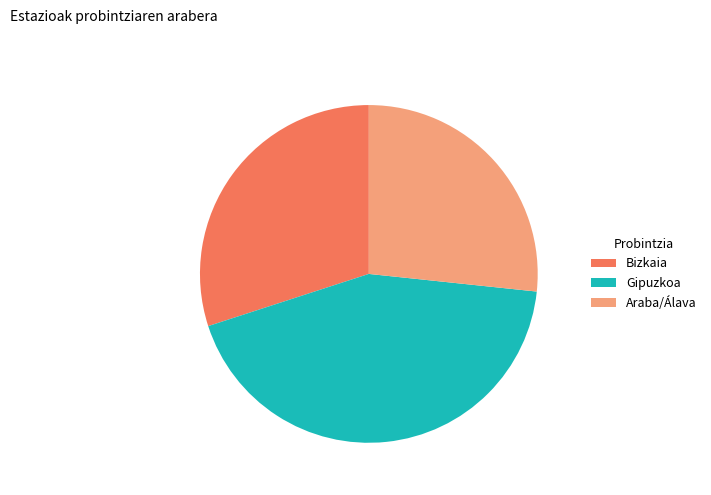

What is the largest slice in the pie chart?

Gipuzkoa